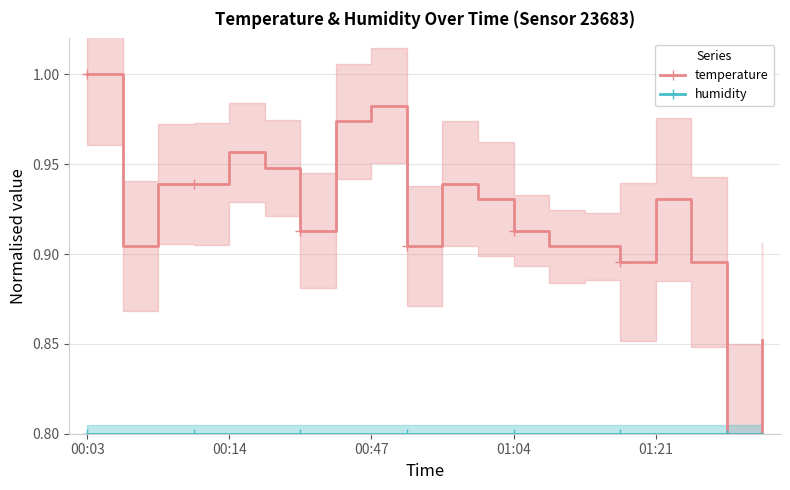

Reading left to right, list all the values displayed in this chart.

temperature: 1.0	0.9	0.9	0.9	1.0	0.9	0.9	1.0	1.0	0.9	0.9	0.9	0.9	0.9	0.9	0.9	0.9	0.9	0.8	0.9
humidity: 0.8	0.8	0.8	0.8	0.8	0.8	0.8	0.8	0.8	0.8	0.8	0.8	0.8	0.8	0.8	0.8	0.8	0.8	0.8	0.8